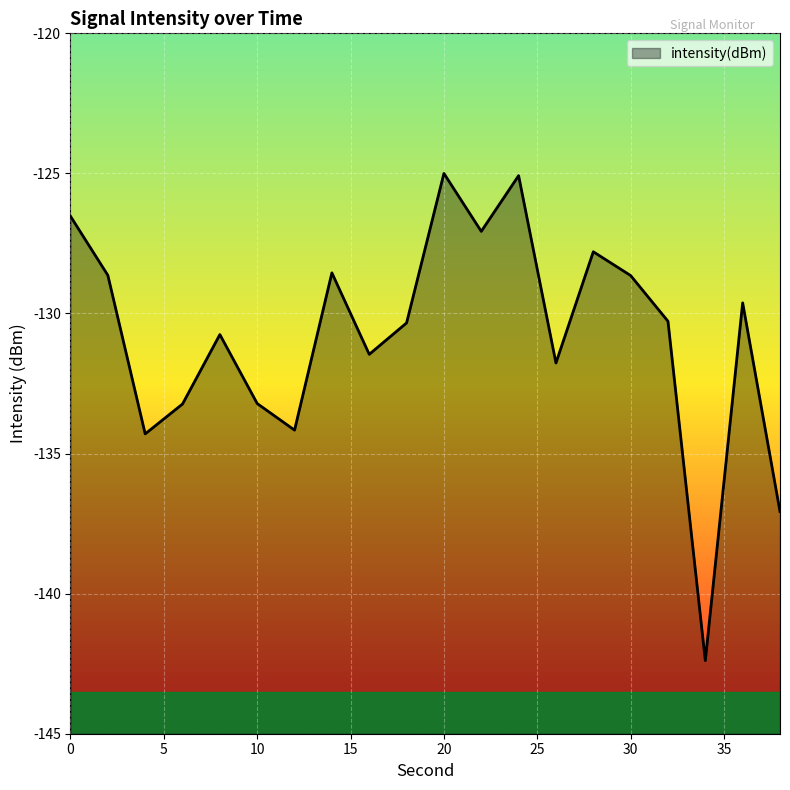

List the labels in order of value, largest first.

20, 24, 0, 22, 28, 14, 2, 30, 36, 32, 18, 8, 16, 26, 10, 6, 12, 4, 38, 34